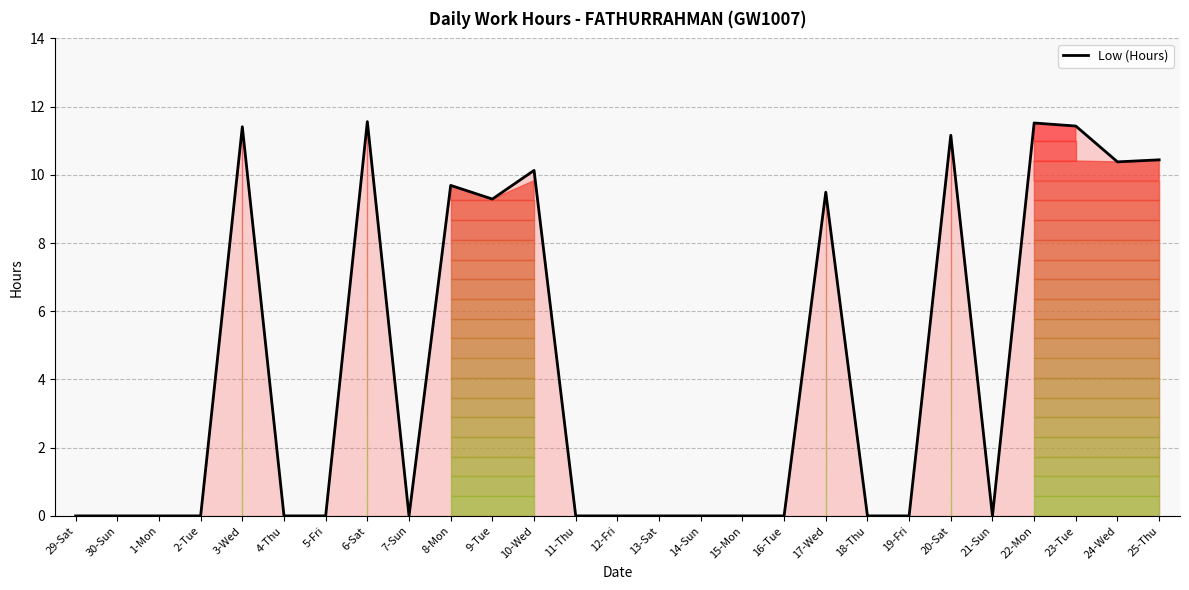

The value at 12-Fri is -6.2. True or false?

False